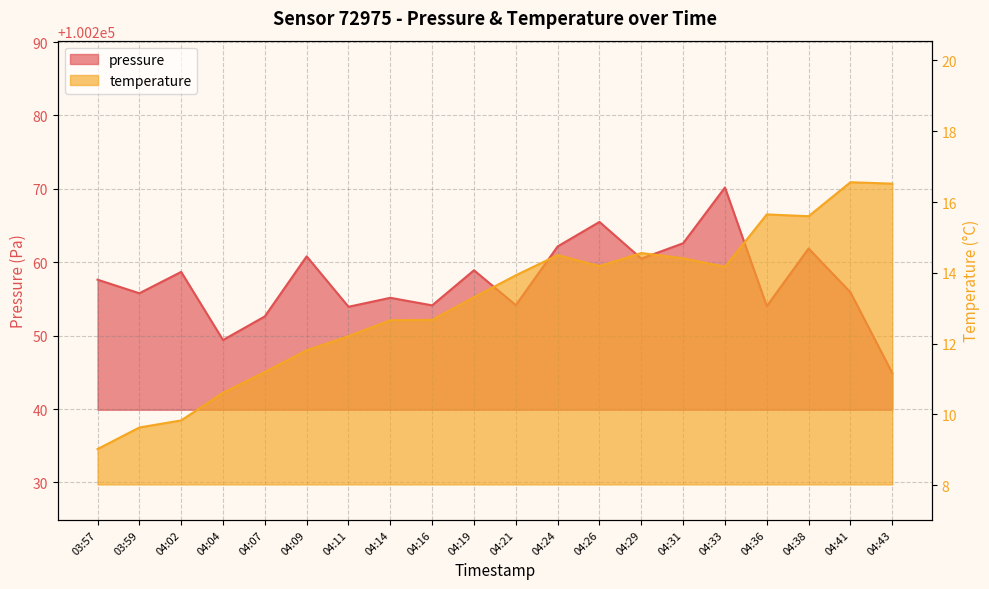

What is the smallest value displayed?

9.0